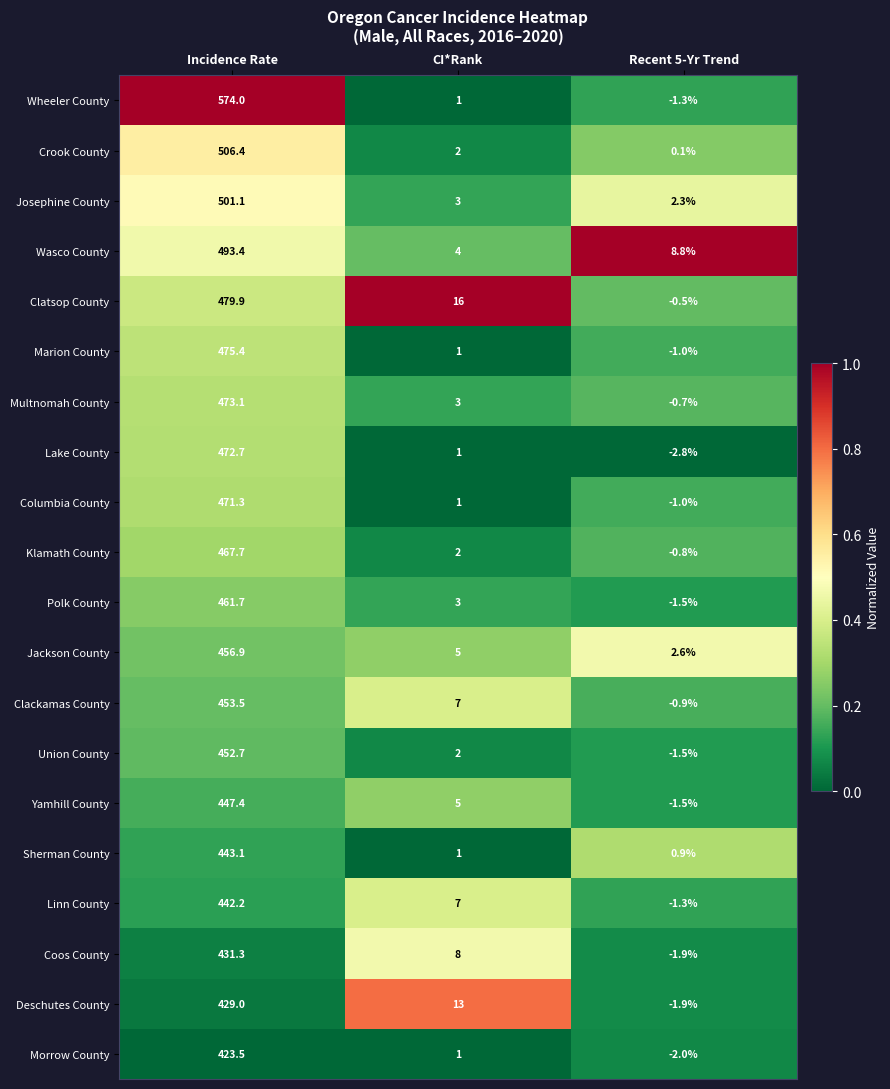

At how many categories does at least one series exceed 0?

3